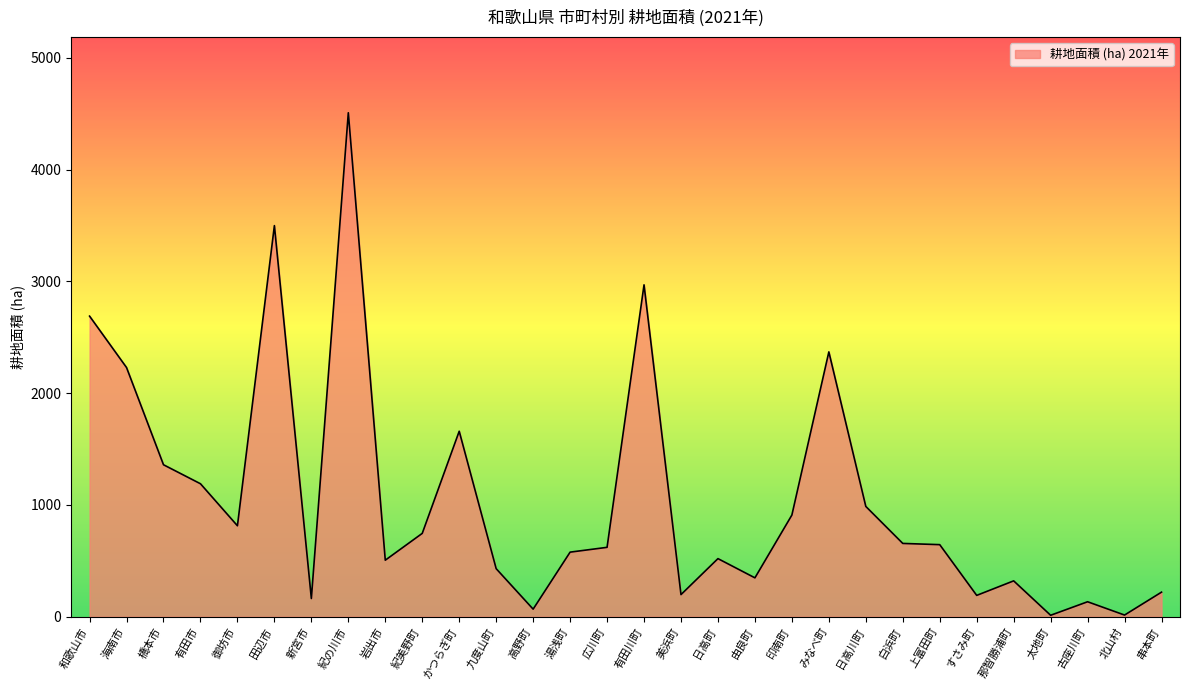

The chart shows a value of 68 at 高野町. True or false?

True